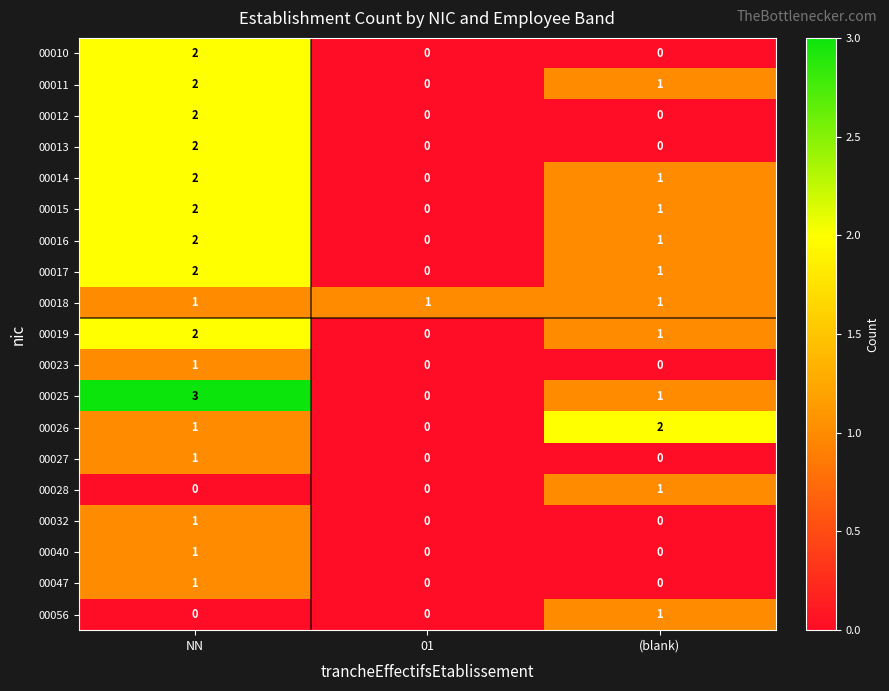

Which series has the largest total across all categories?

00025